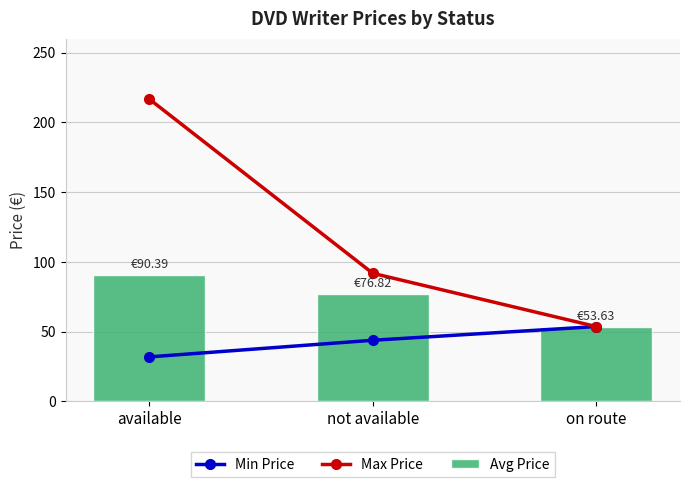

Reading left to right, extract all data points from this chart.

Min Price: available=31.9	not available=43.8	on route=53.6
Max Price: available=216.6	not available=91.8	on route=53.6
Avg Price: available=90.4	not available=76.8	on route=53.6